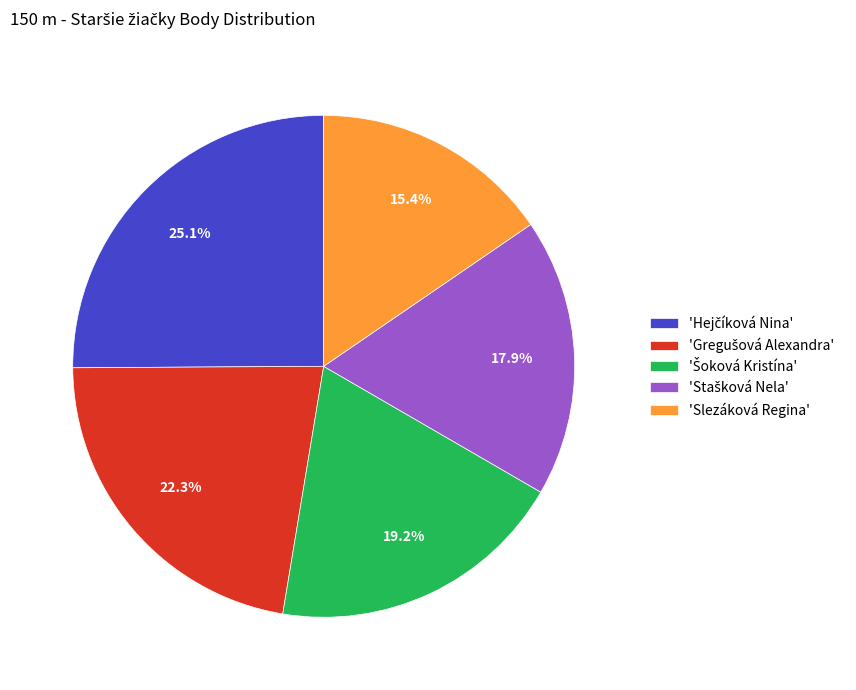

Is there a majority slice in this chart?

No